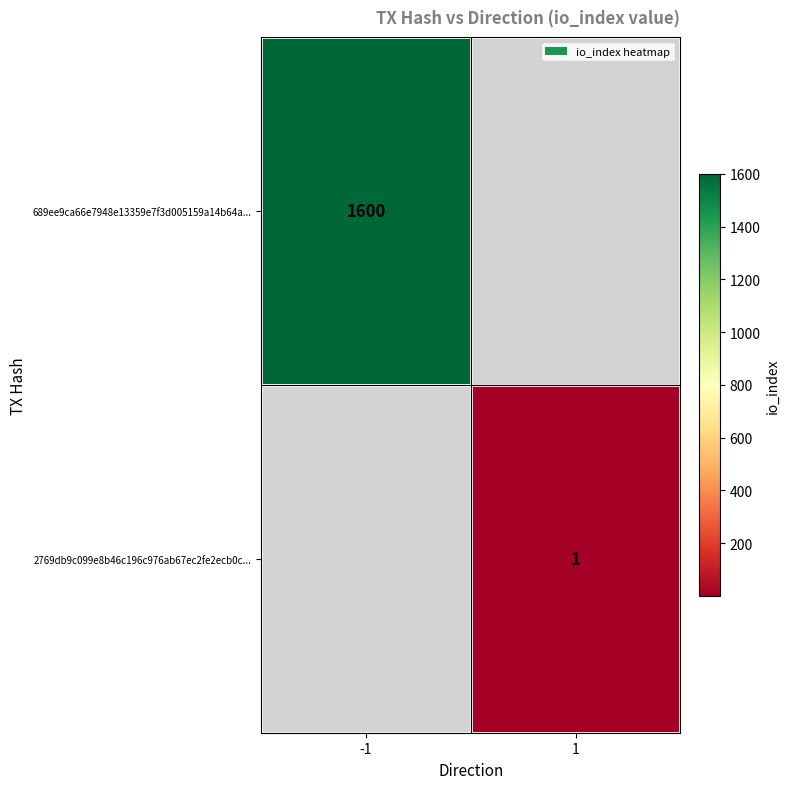

Is the value of 689ee9ca66e7948e13359e7f3d005159a14b64a... at -1 greater than the value of 2769db9c099e8b46c196c976ab67ec2fe2ecb0c... at 1?

Yes